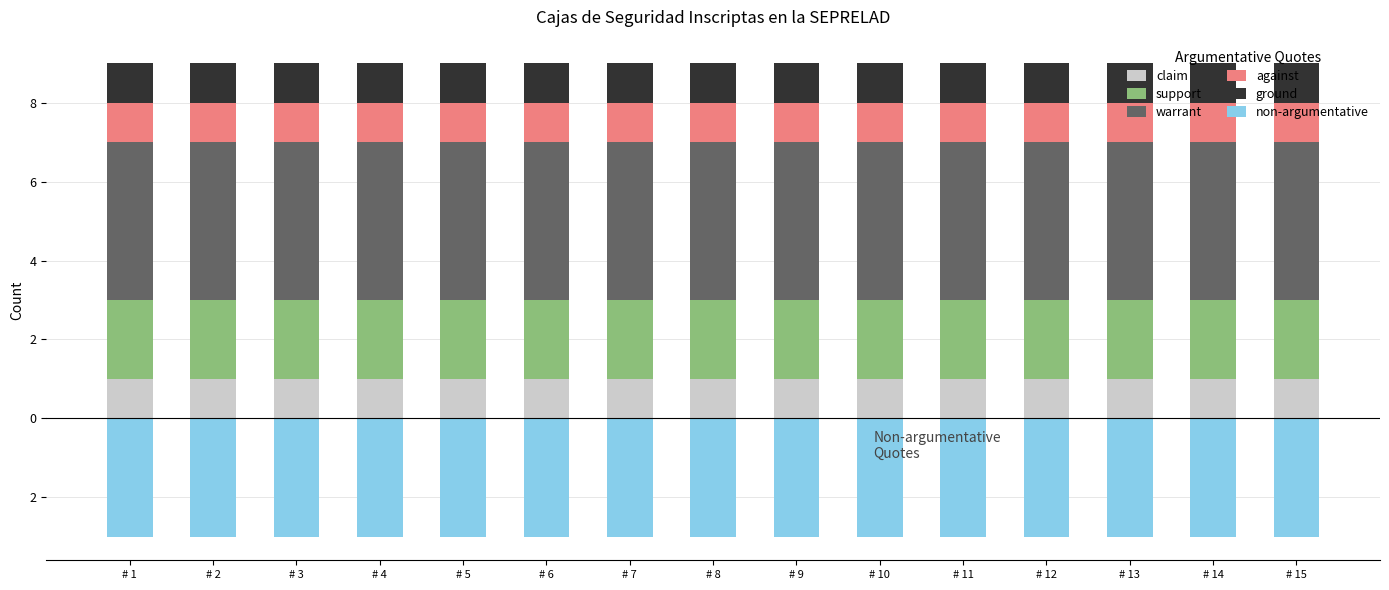

Which series has the largest total across all categories?

warrant